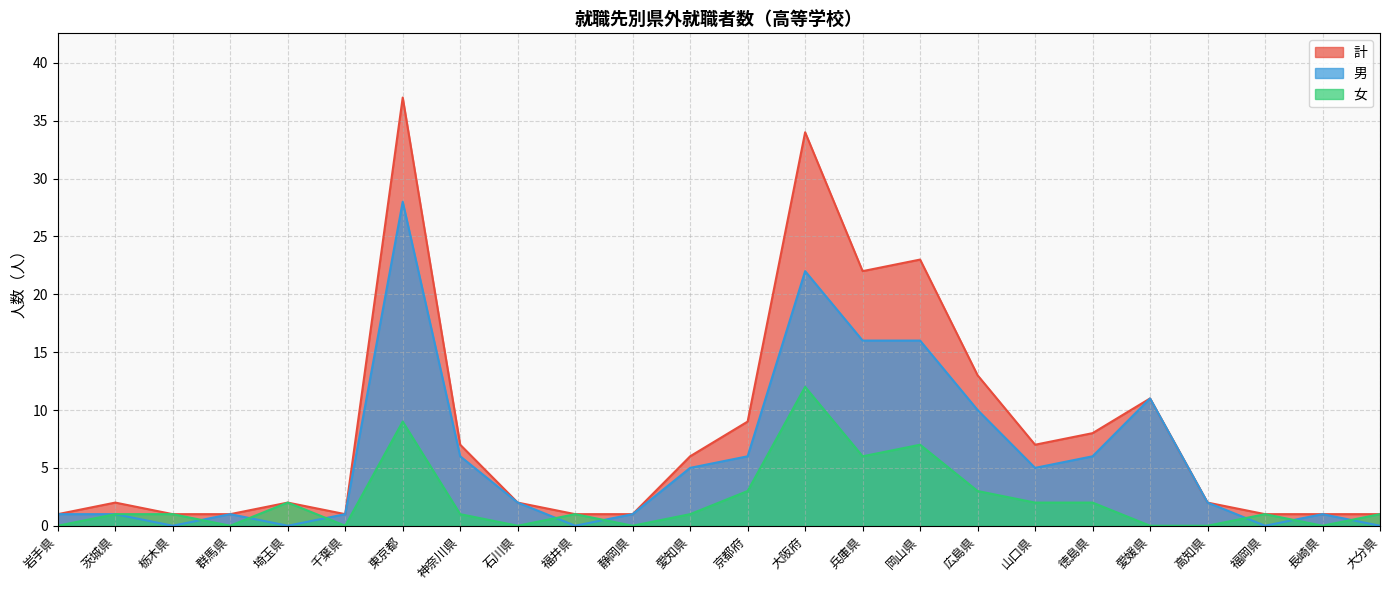

Where is 計 nearest to the value 19?

兵庫県